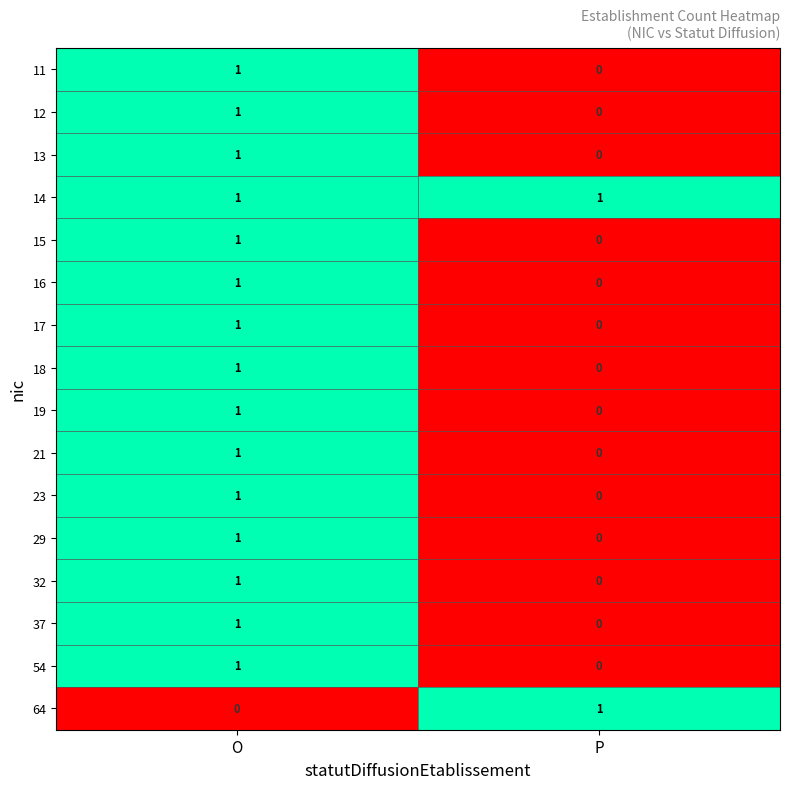

The value of 32 at O is 0. True or false?

False